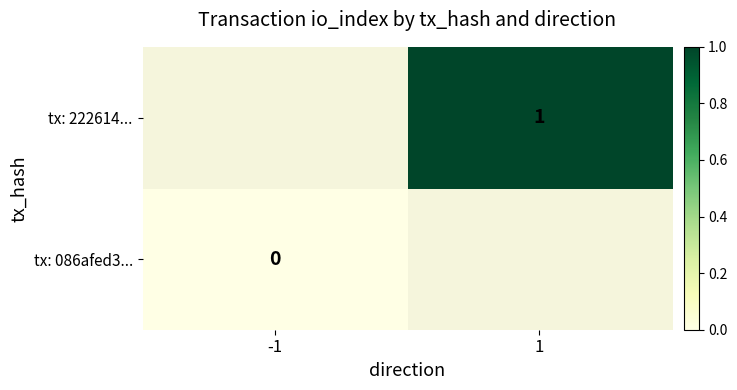

True or false: tx: 222614... has a value of 1 at 1.

True